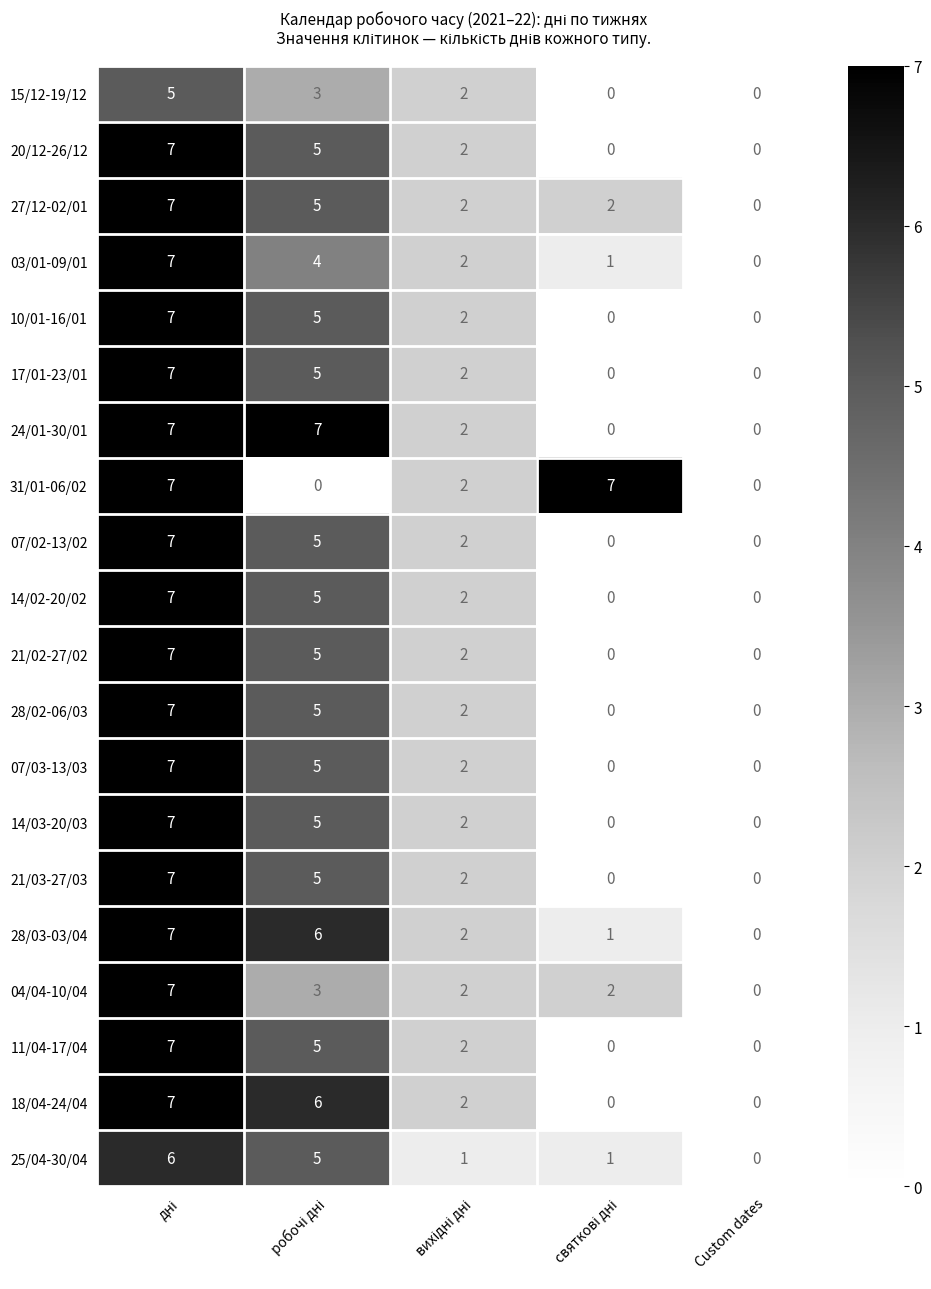

At how many categories does at least one series exceed 5?

3